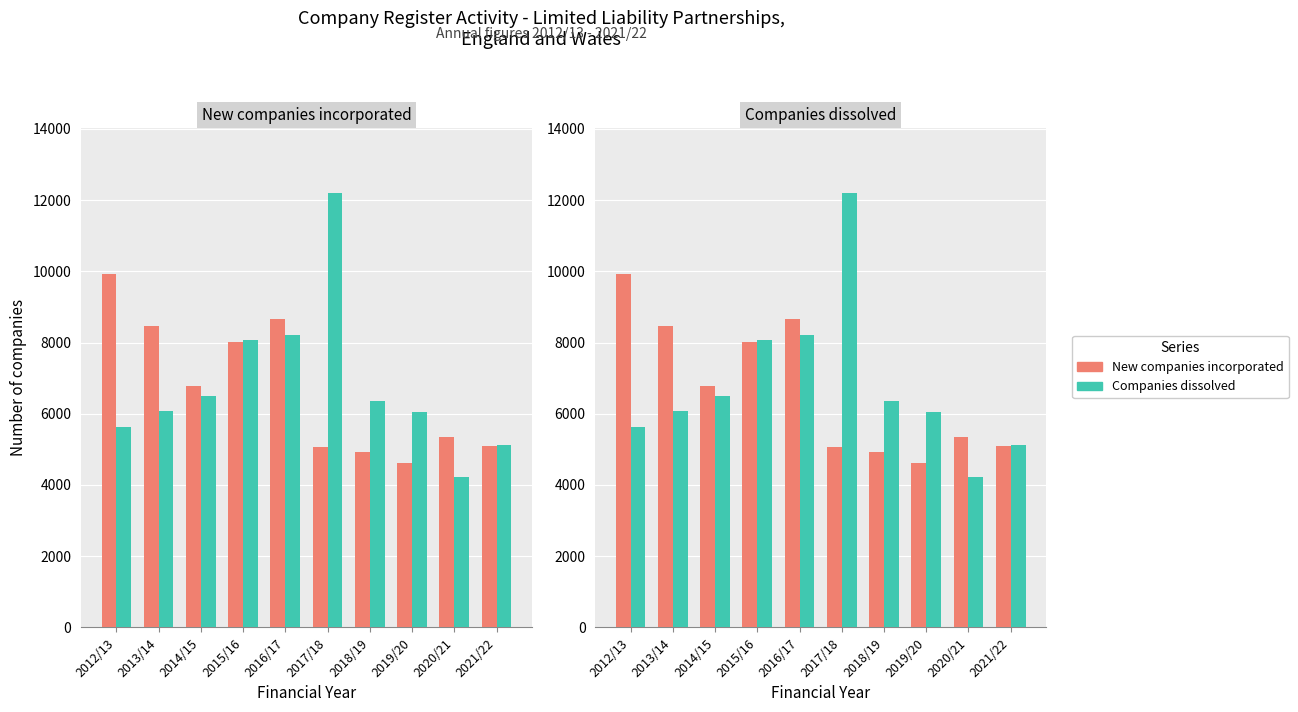

Which category has the lowest value across all series?

2020/21